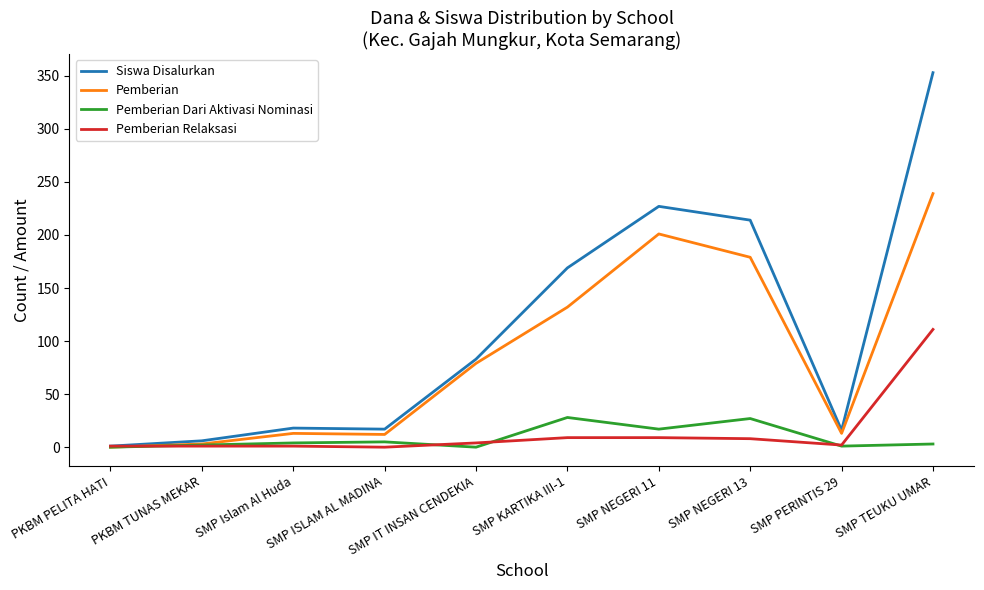

What is the highest value of the Siswa Disalurkan series?

353